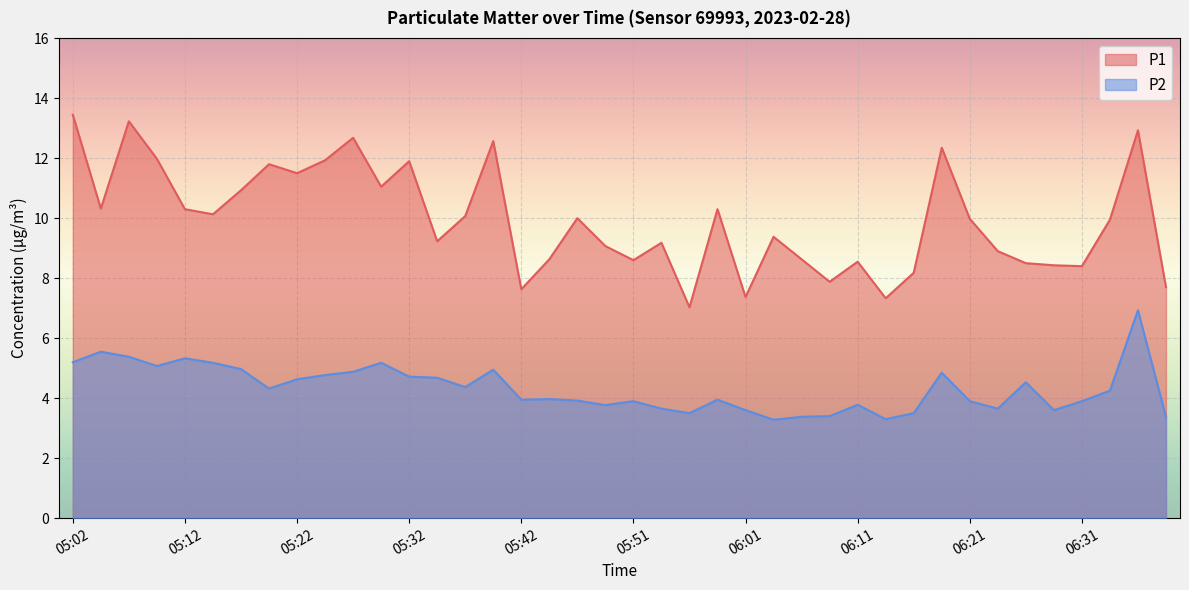

At which label does P1 reach its peak?

05:02